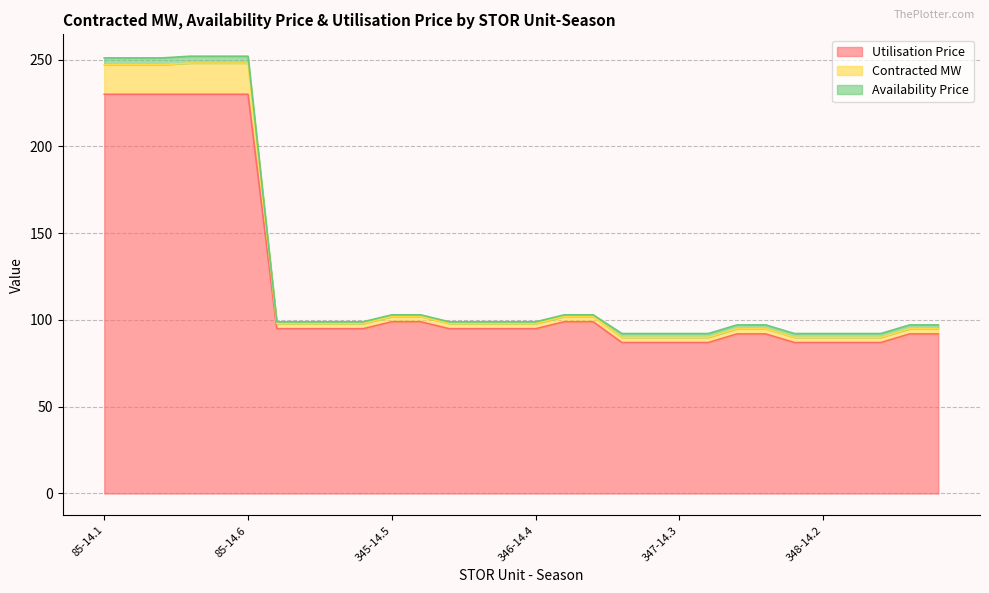

The Contracted MW series shows 103.0 at 345-14.5. True or false?

True